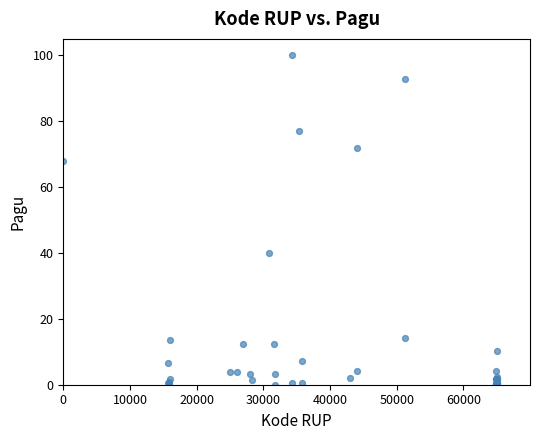

What Y value in the scatter plot is closest to 50?

40.1